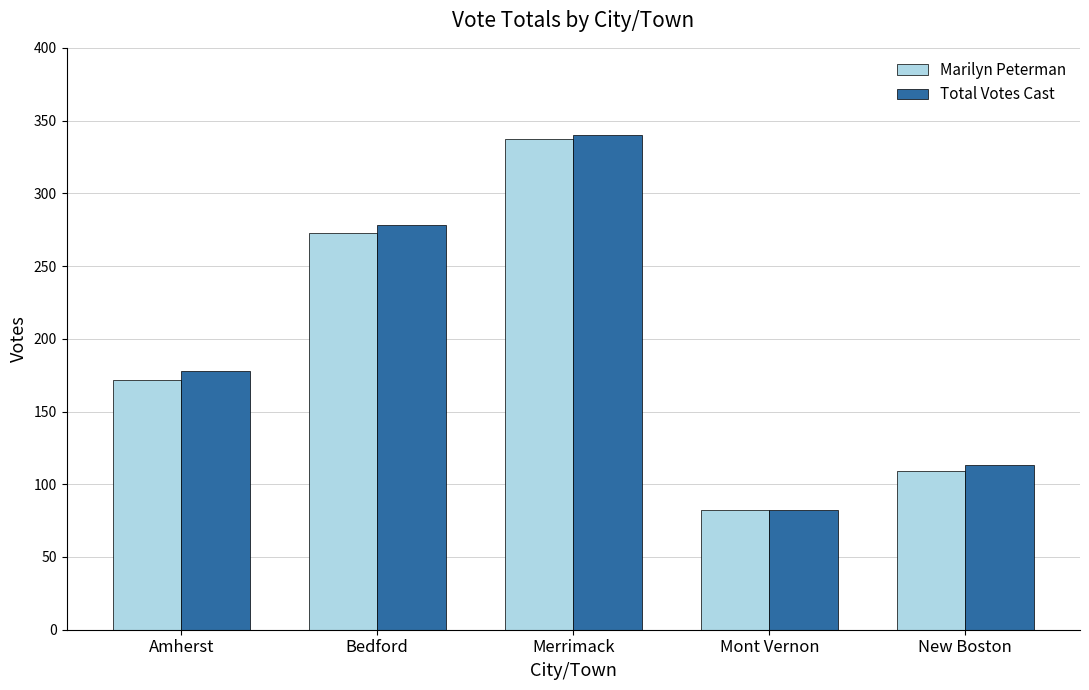

What is the sum of the Marilyn Peterman values at Mont Vernon and Amherst?

254